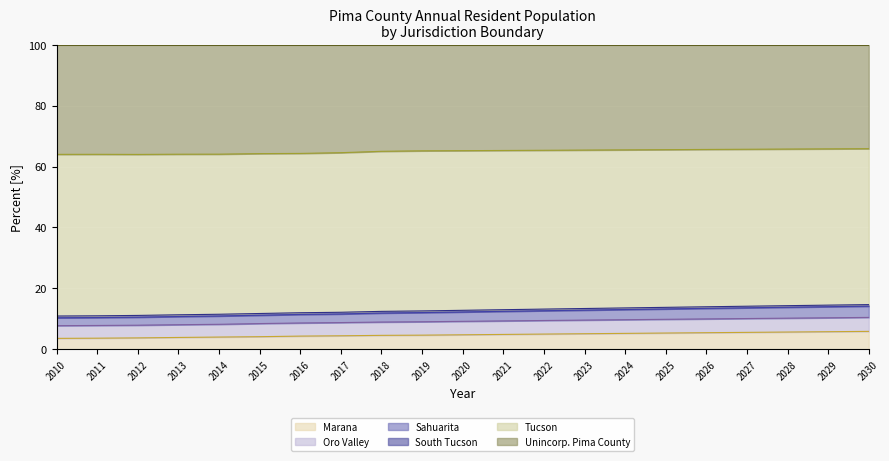

List the labels in order of Oro Valley value, smallest first.

2010, 2011, 2012, 2013, 2014, 2015, 2016, 2017, 2018, 2019, 2020, 2021, 2022, 2023, 2024, 2025, 2026, 2027, 2028, 2029, 2030